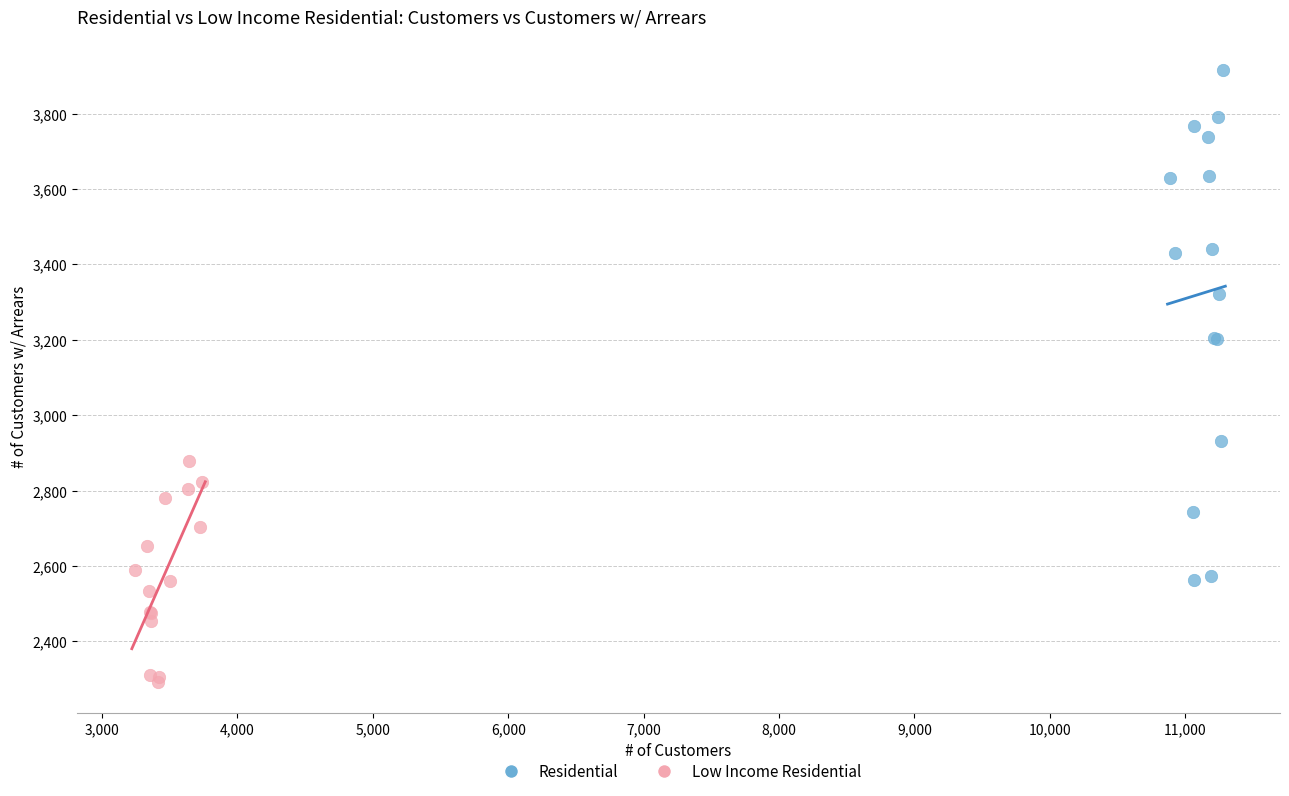

Which series contains the highest Y value?

Residential